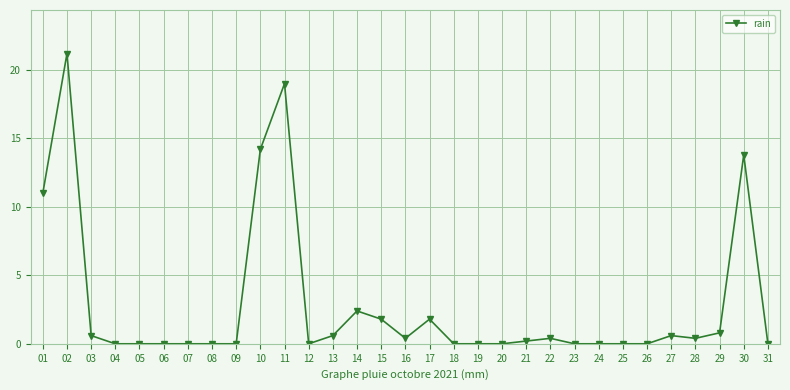

What is the sum of the values at 02 and 20?

21.2